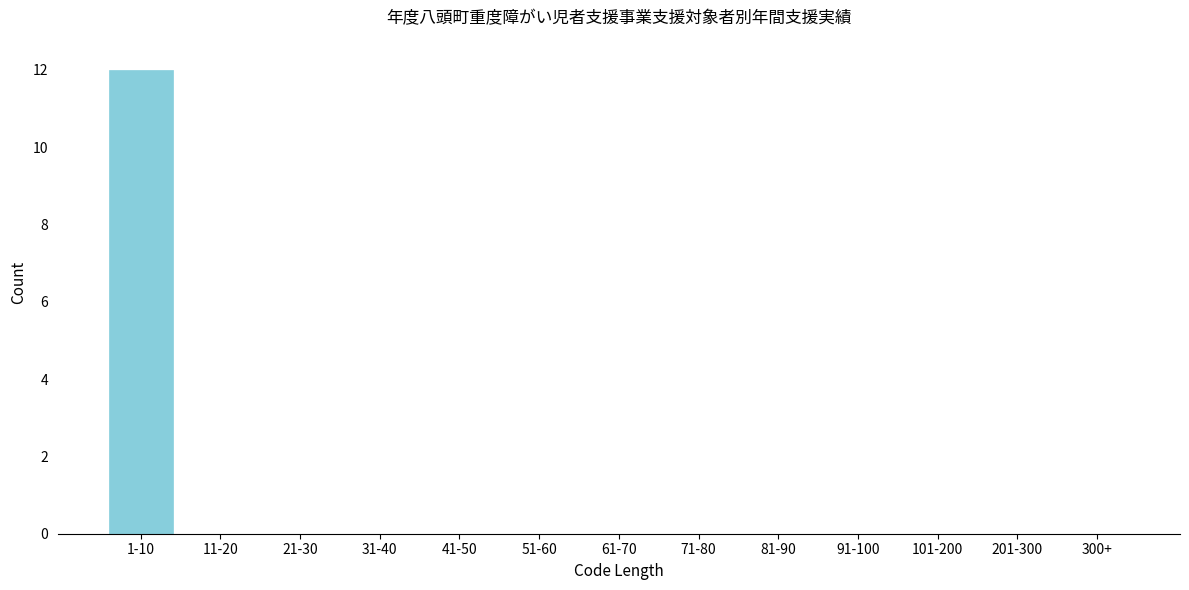

Reading left to right, extract all data points from this chart.

1-10=12	11-20=0	21-30=0	31-40=0	41-50=0	51-60=0	61-70=0	71-80=0	81-90=0	91-100=0	101-200=0	201-300=0	300+=0